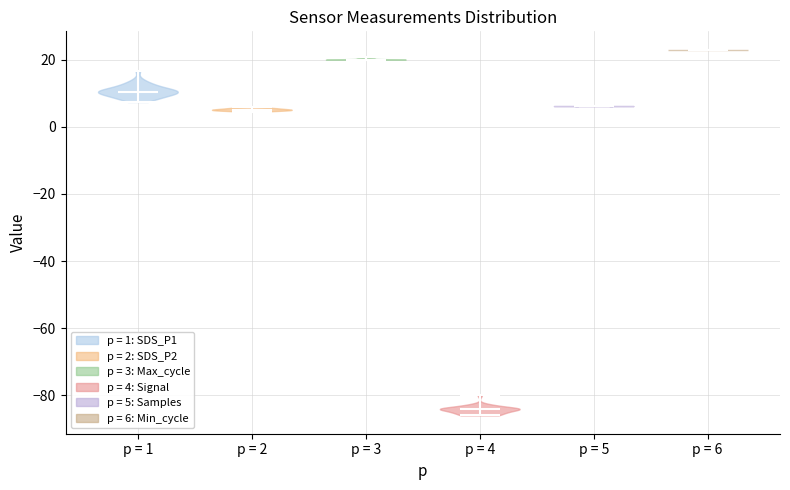

What is the lowest point the violin for p = 3 reaches on the y-axis? The values are not printed on the chart, so give them approximately, as read against the axis.

20